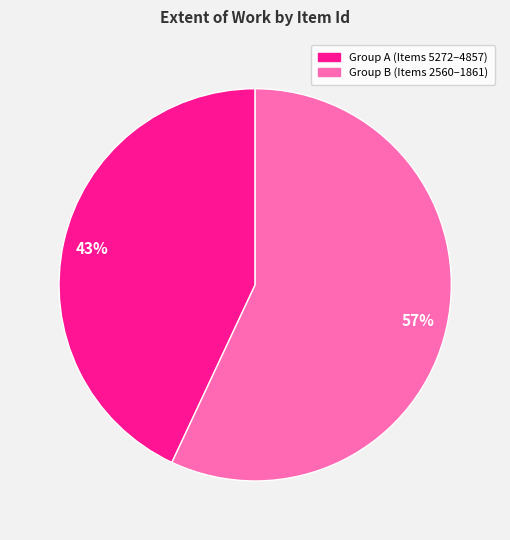

Is the sum of Group B (Items 2560–1861) and Group A (Items 5272–4857) greater than half?

Yes